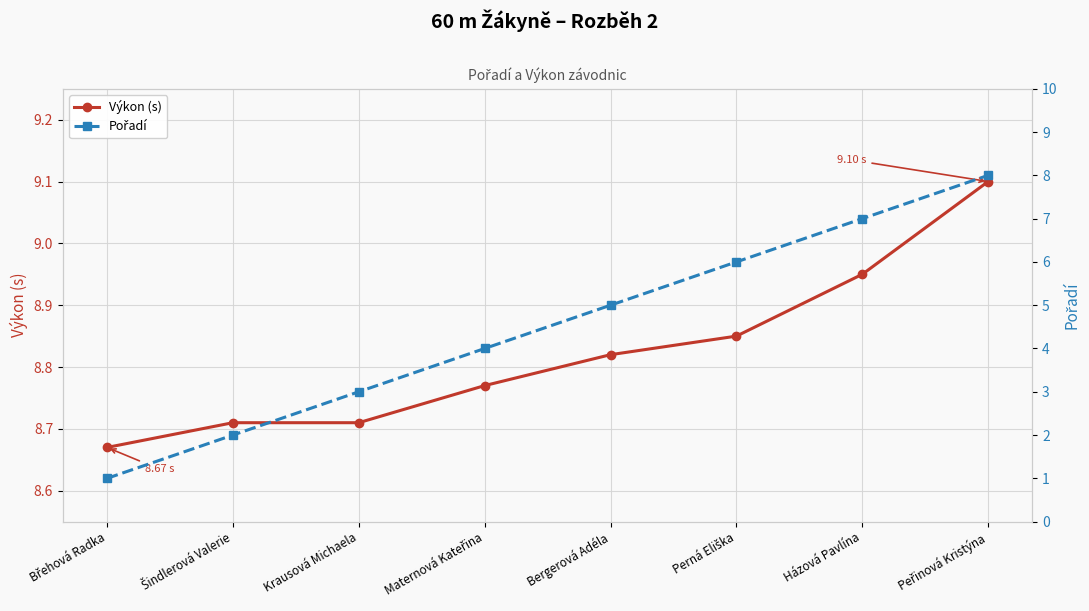

True or false: Výkon (s) and Pořadí intersect in this chart.

False